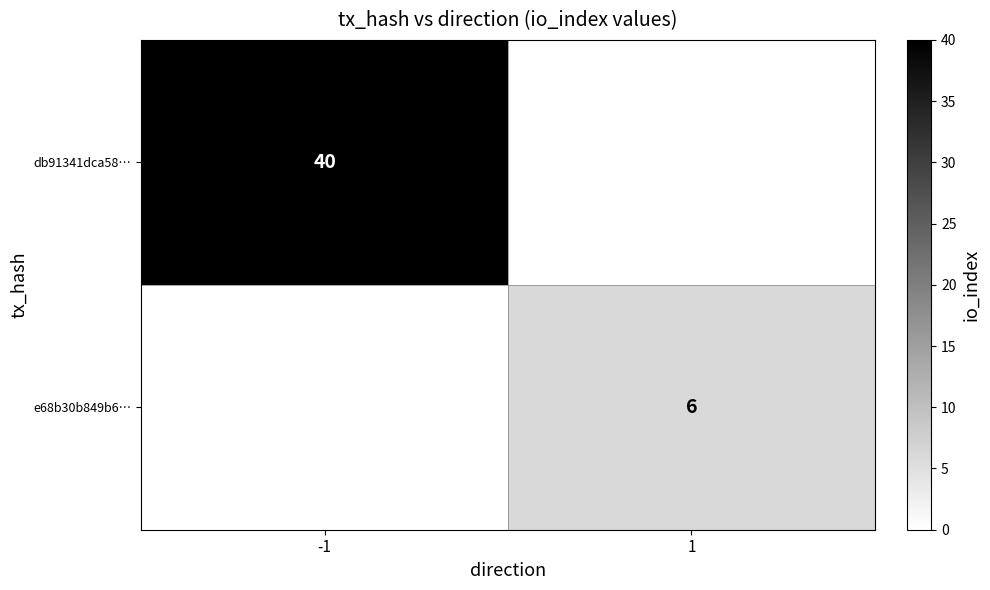

The db91341dca58… series shows 9 at -1. True or false?

False